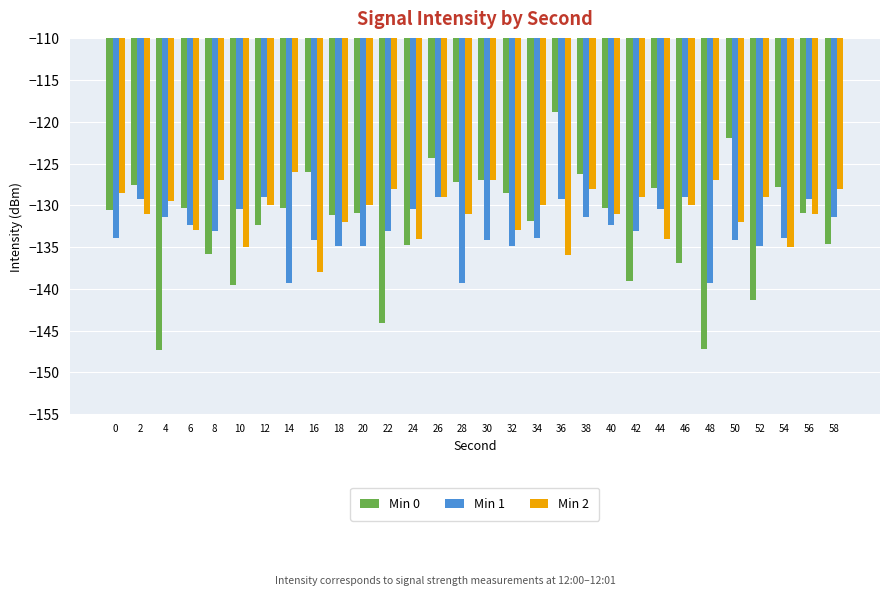

Rank the series by their maximum value, from highest to lowest.

Min 0, Min 2, Min 1